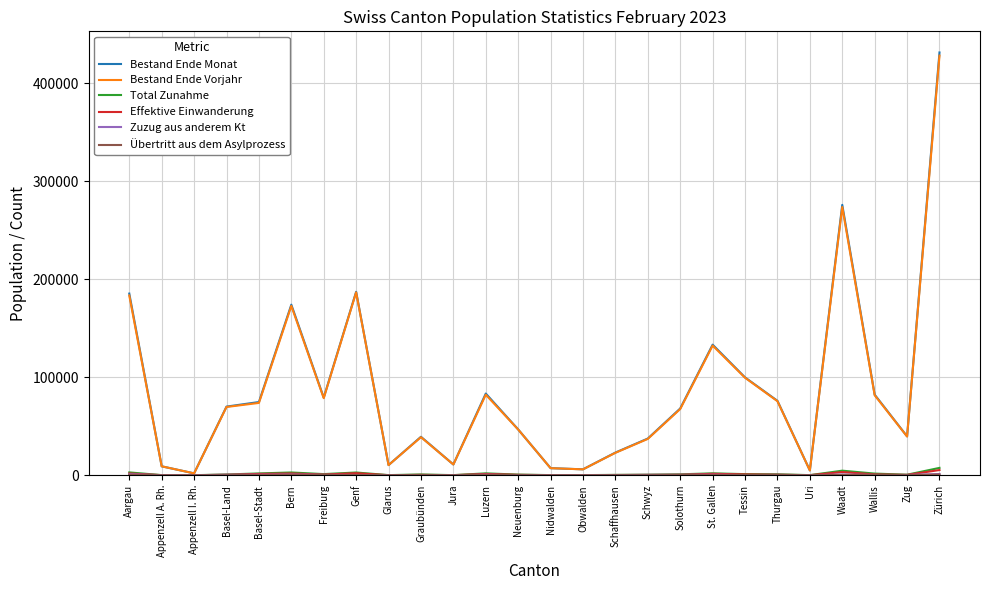

At how many categories does at least one series exceed 60543?

14